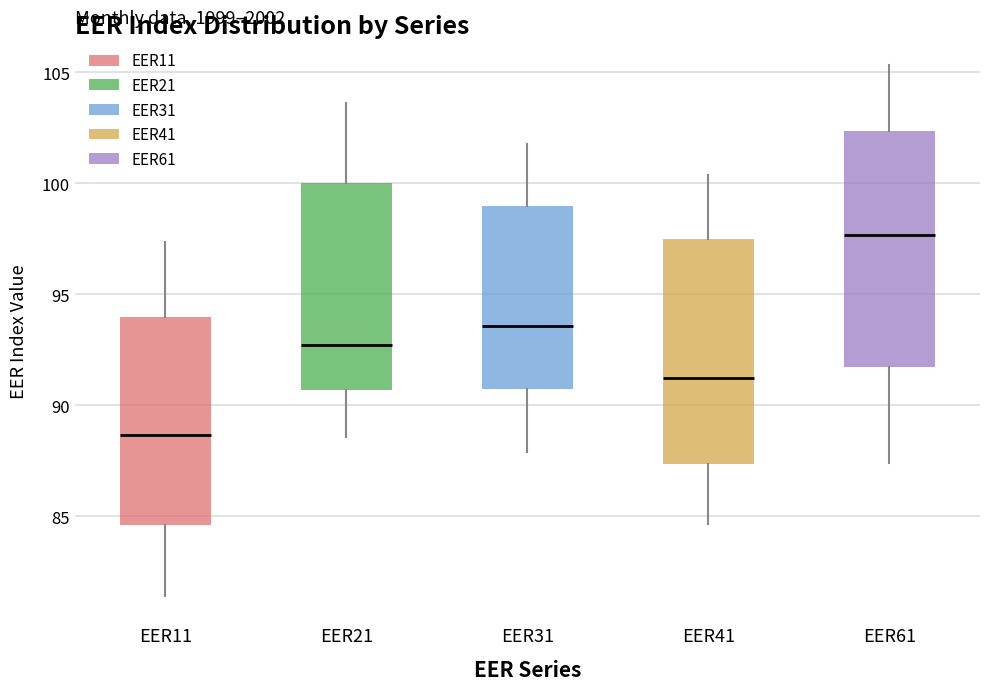

Where does the median line of the box for EER11 sit on the y-axis? The values are not printed on the chart, so give them approximately, as read against the axis.

88.5